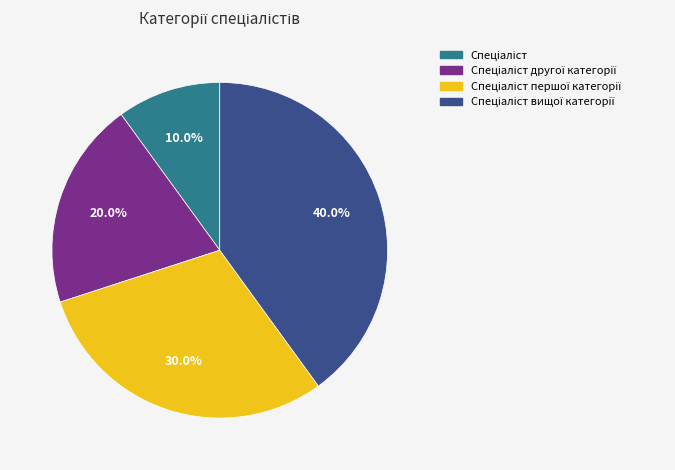

How many segments does this pie chart have?

4